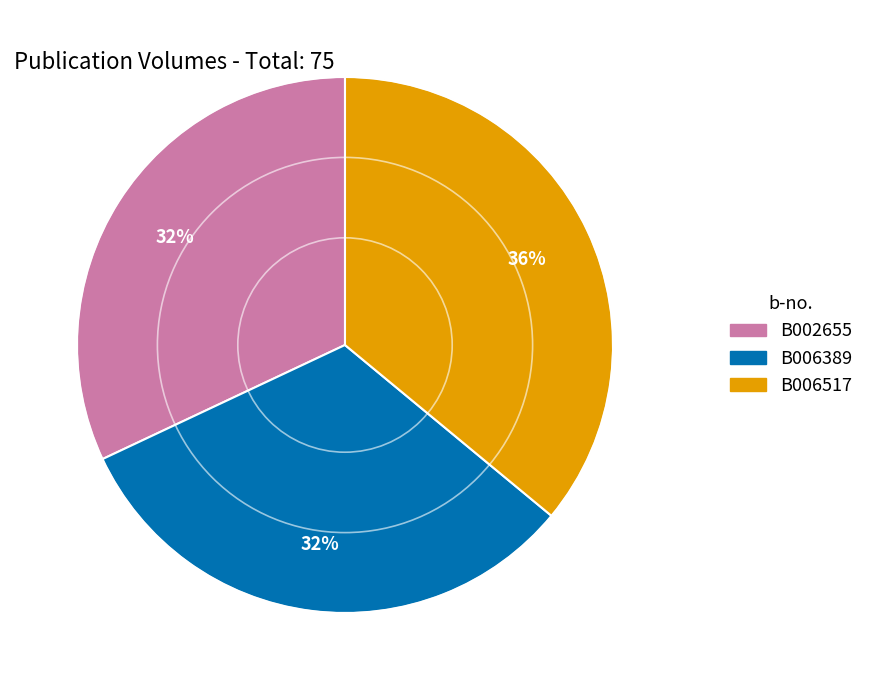

Is B006517 the majority of the pie?

No